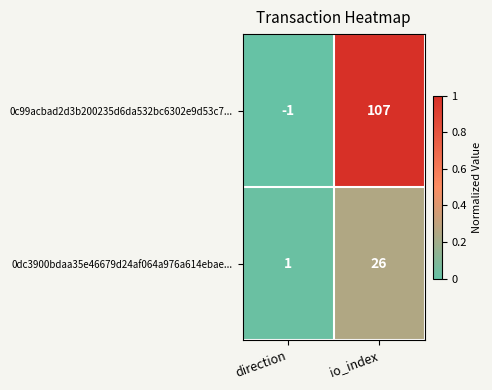

Which series has the widest spread of values?

0c99acbad2d3b200235d6da532bc6302e9d53c7...